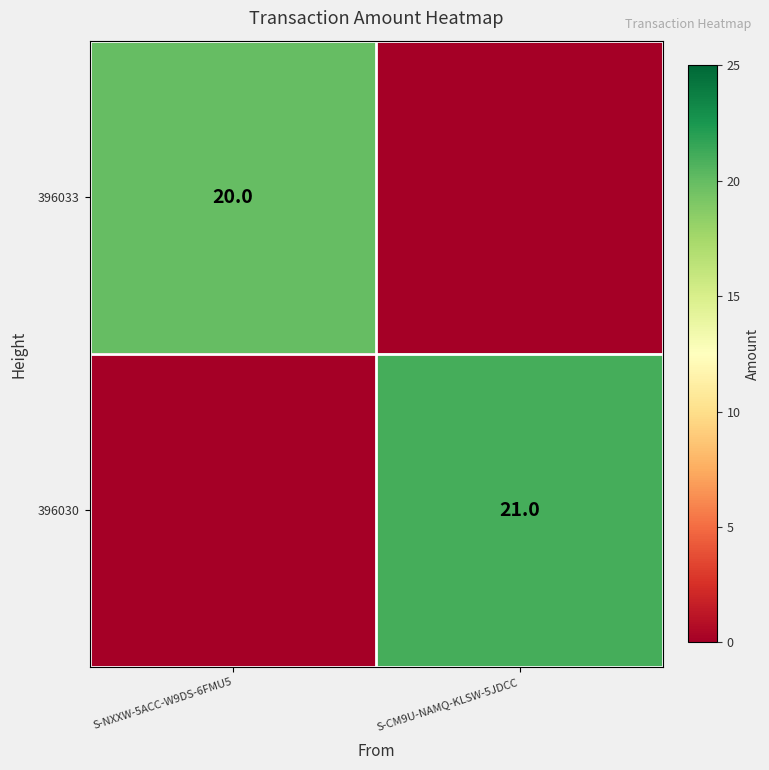

Is it true that 396030 equals 21 at S-CM9U-NAMQ-KLSW-5JDCC?

True